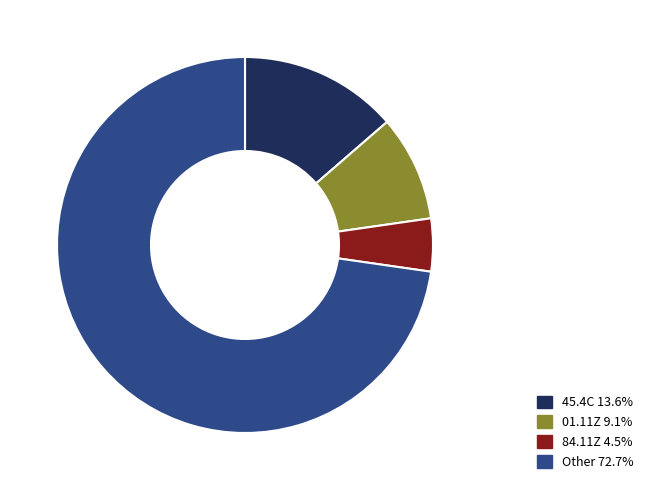

Is there a majority slice in this chart?

Yes